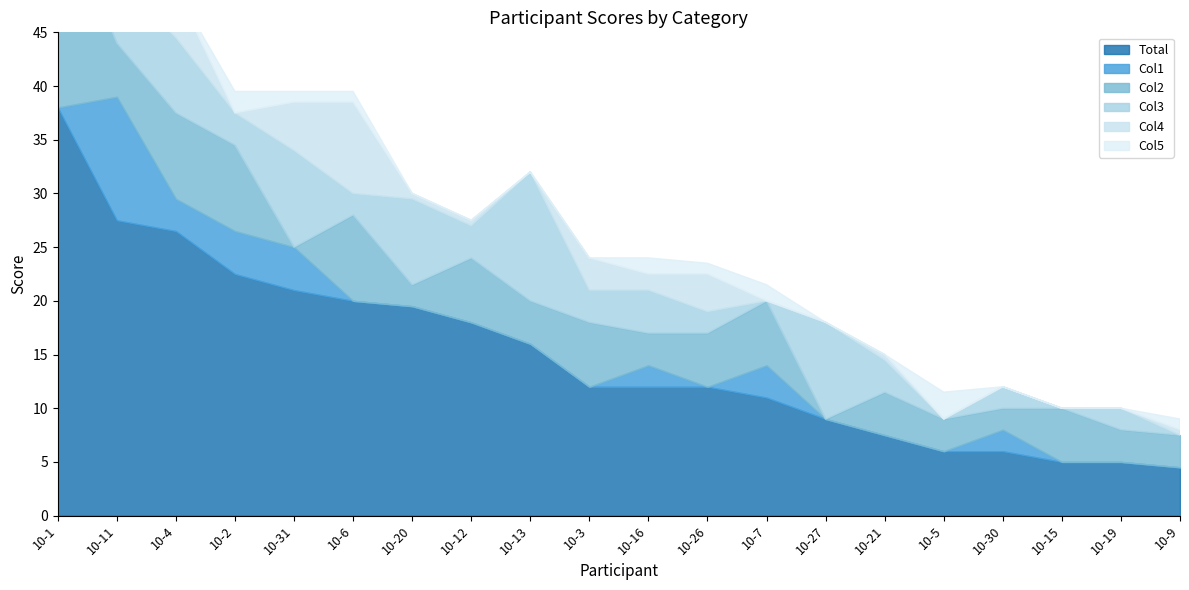

Is the value of Col1 at 10-21 greater than the value of Col2 at 10-5?

No